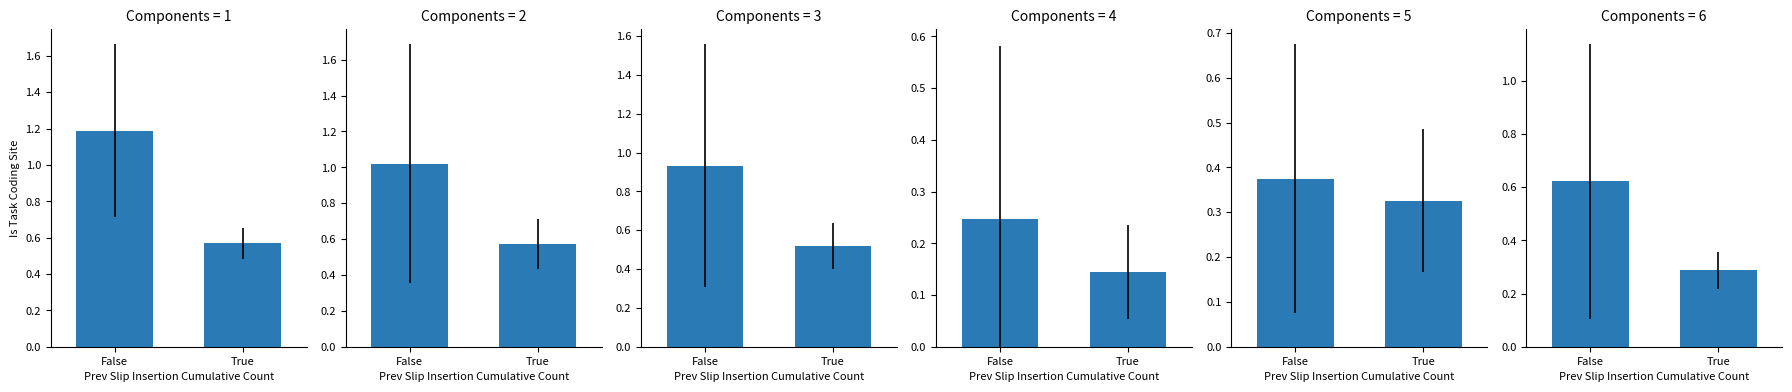

Which series has the widest spread of values?

Jan